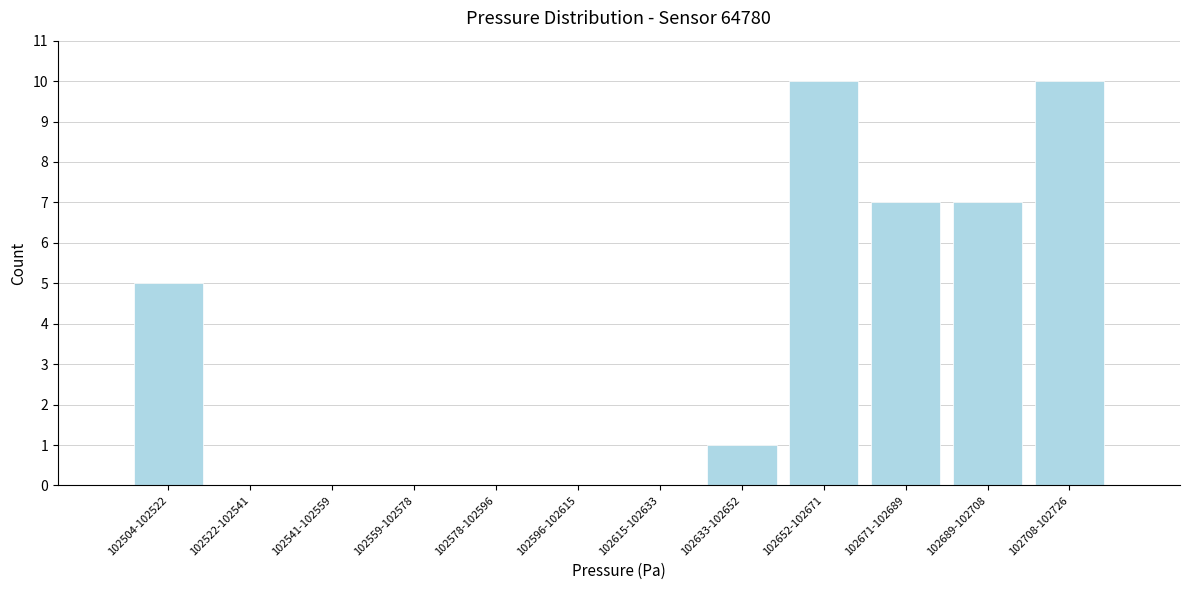

Reading right to left, transcribe all the data shown in this chart.

102708-102726=10	102689-102708=7	102671-102689=7	102652-102671=10	102633-102652=1	102615-102633=0	102596-102615=0	102578-102596=0	102559-102578=0	102541-102559=0	102522-102541=0	102504-102522=5